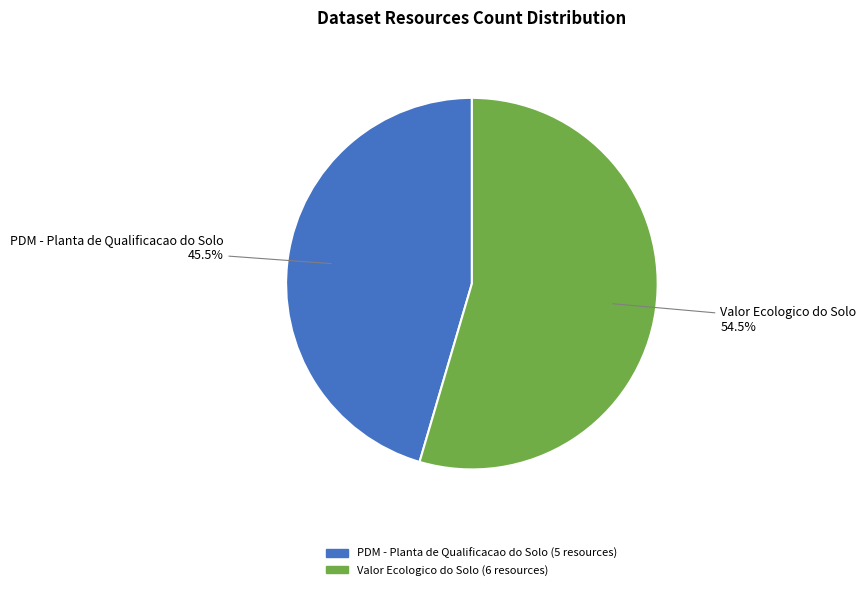

How many segments does this pie chart have?

2